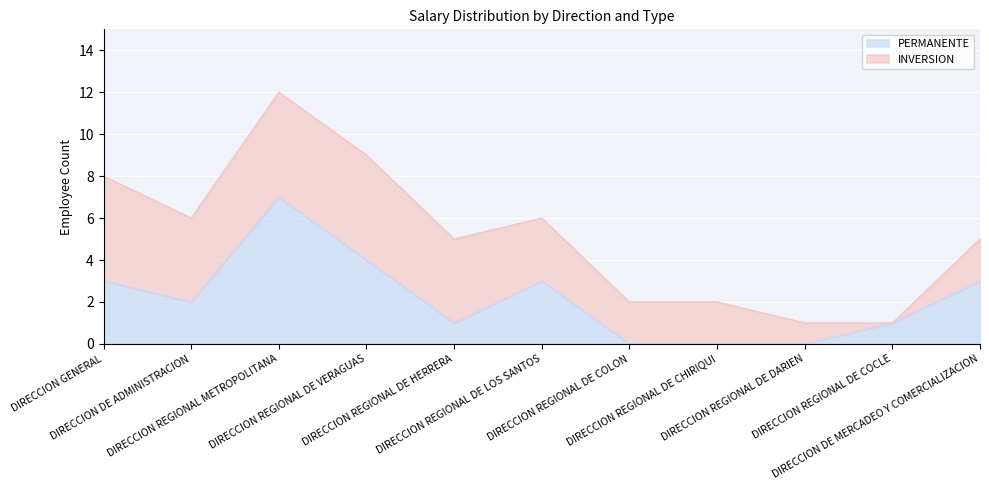

Which has a higher value, DIRECCION REGIONAL DE LOS SANTOS or DIRECCION REGIONAL DE VERAGUAS?

DIRECCION REGIONAL DE VERAGUAS